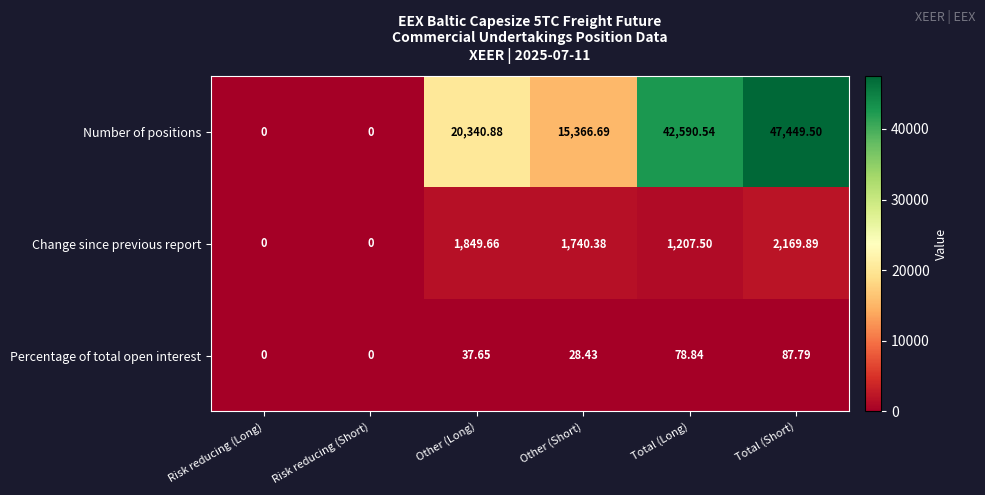

At which label does Change since previous report reach its peak?

Total (Short)